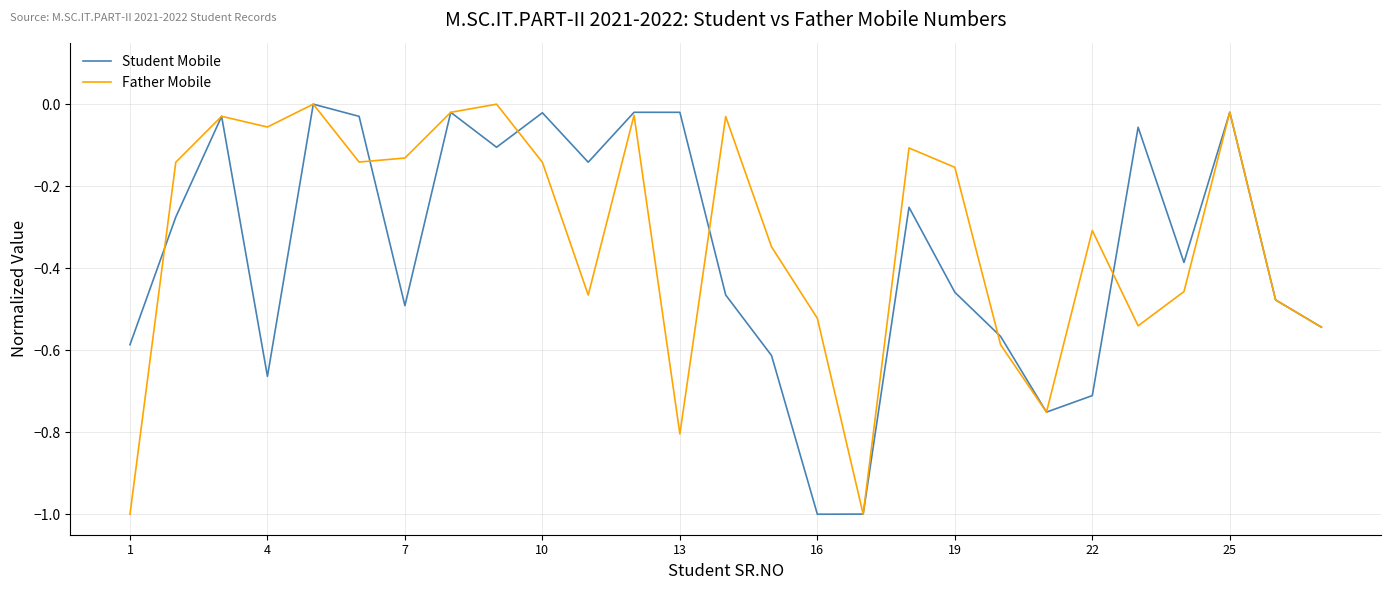

What is the smallest value displayed?

-1.0